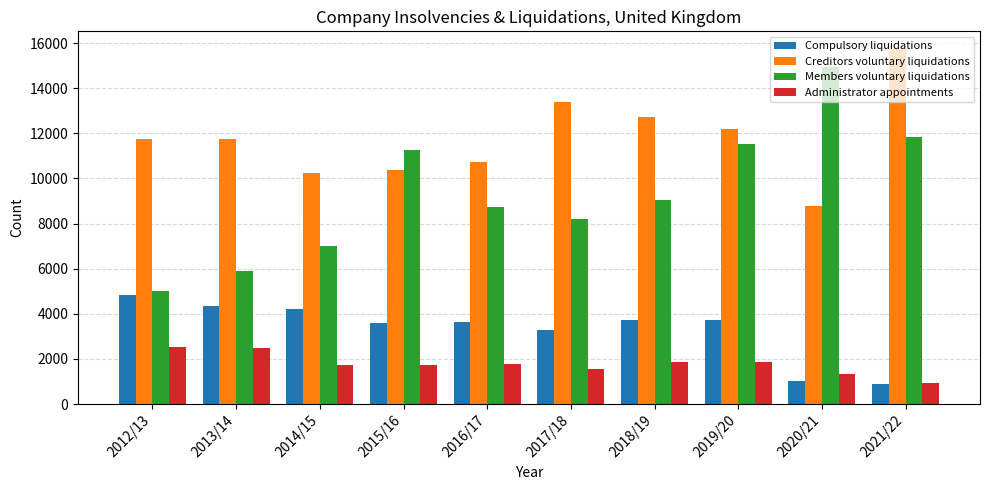

List the series in order of their peak value, highest first.

Creditors voluntary liquidations, Members voluntary liquidations, Compulsory liquidations, Administrator appointments